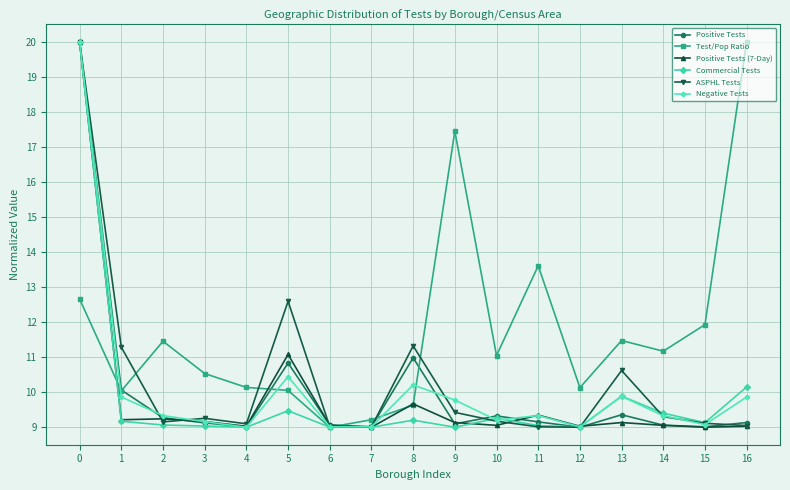

What is the minimum value shown in the chart?

9.0